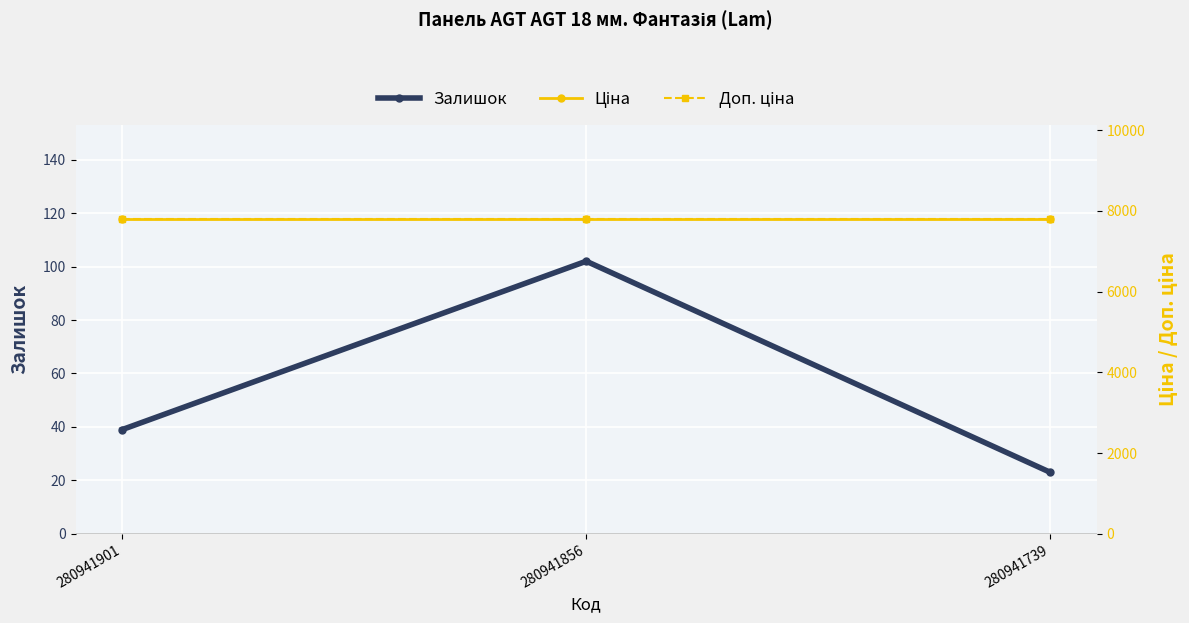

True or false: Доп. ціна has a value of 7792.9 at 280941856.

True